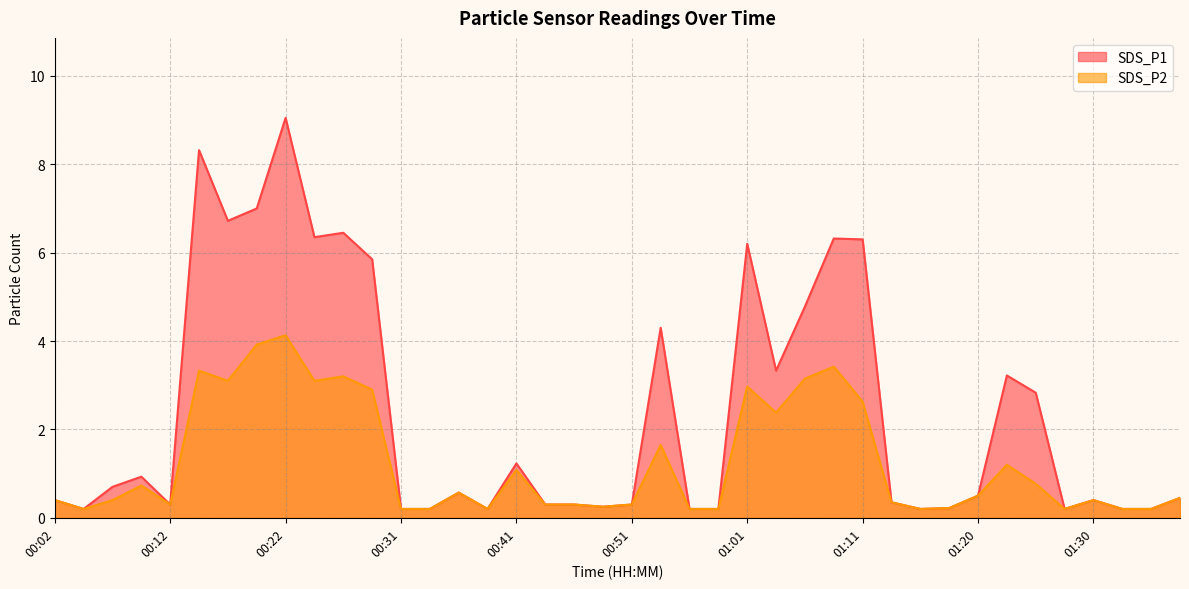

What are all the series names shown in the legend?

SDS_P1, SDS_P2